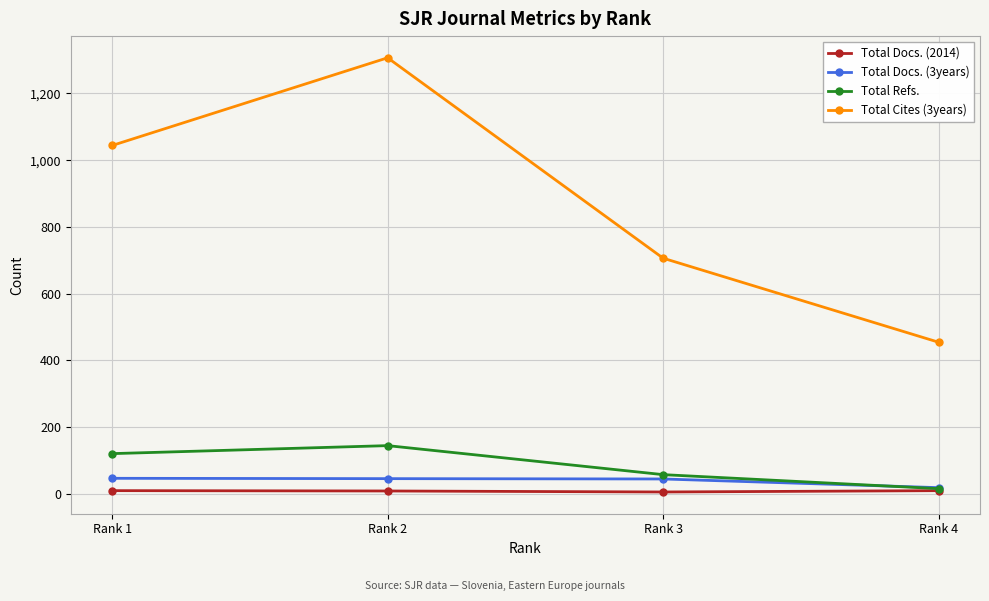

List the labels in order of Total Cites (3years) value, smallest first.

Rank 4, Rank 3, Rank 1, Rank 2